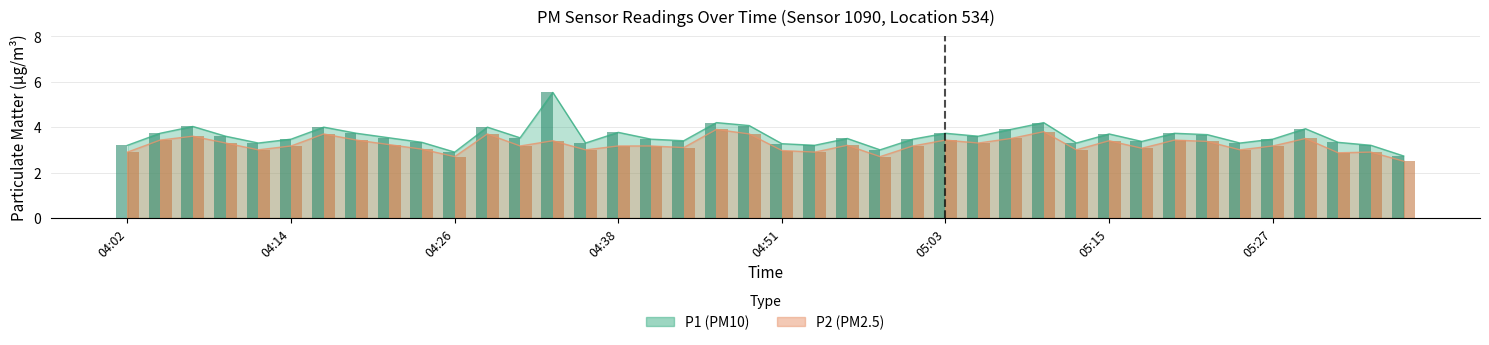

Which label corresponds to the largest value in the chart?

04:33